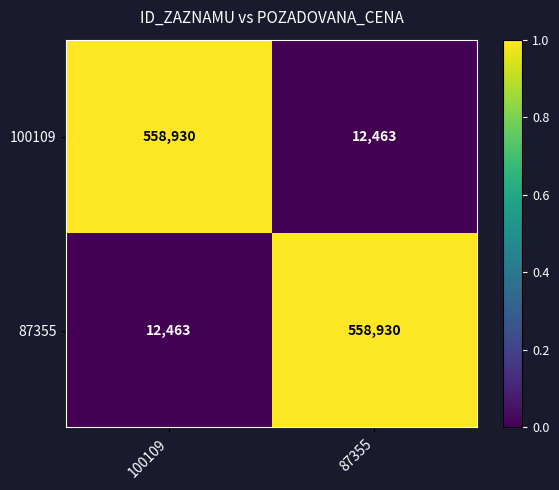

Which category has the highest value in the 100109 series?

100109